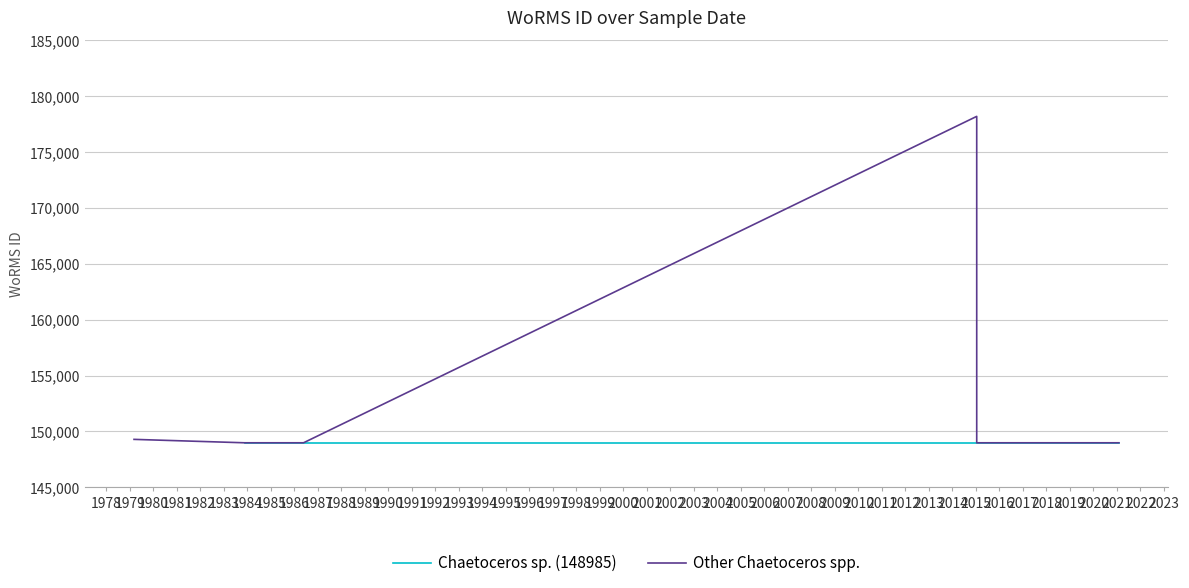

What is the maximum value shown in the chart?

178207